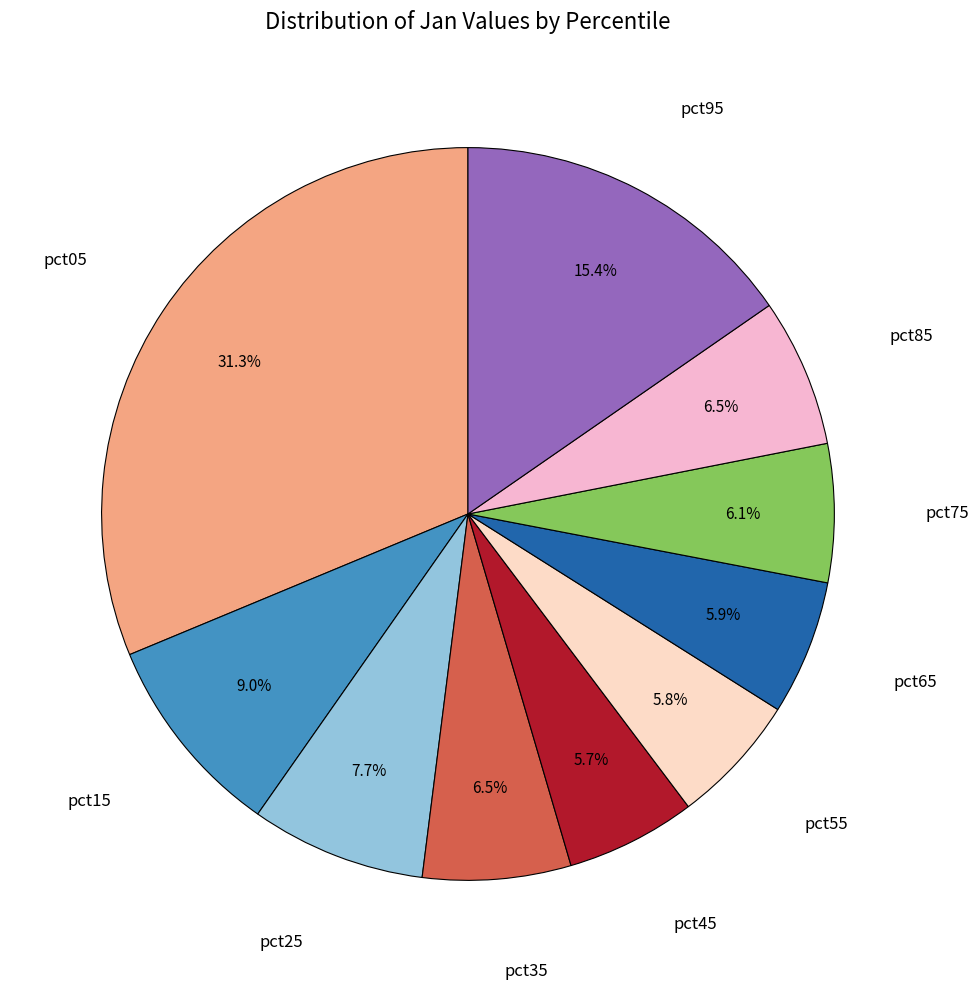

To the nearest percent, what is the difference between the largest and smallest slice percentages?

26%